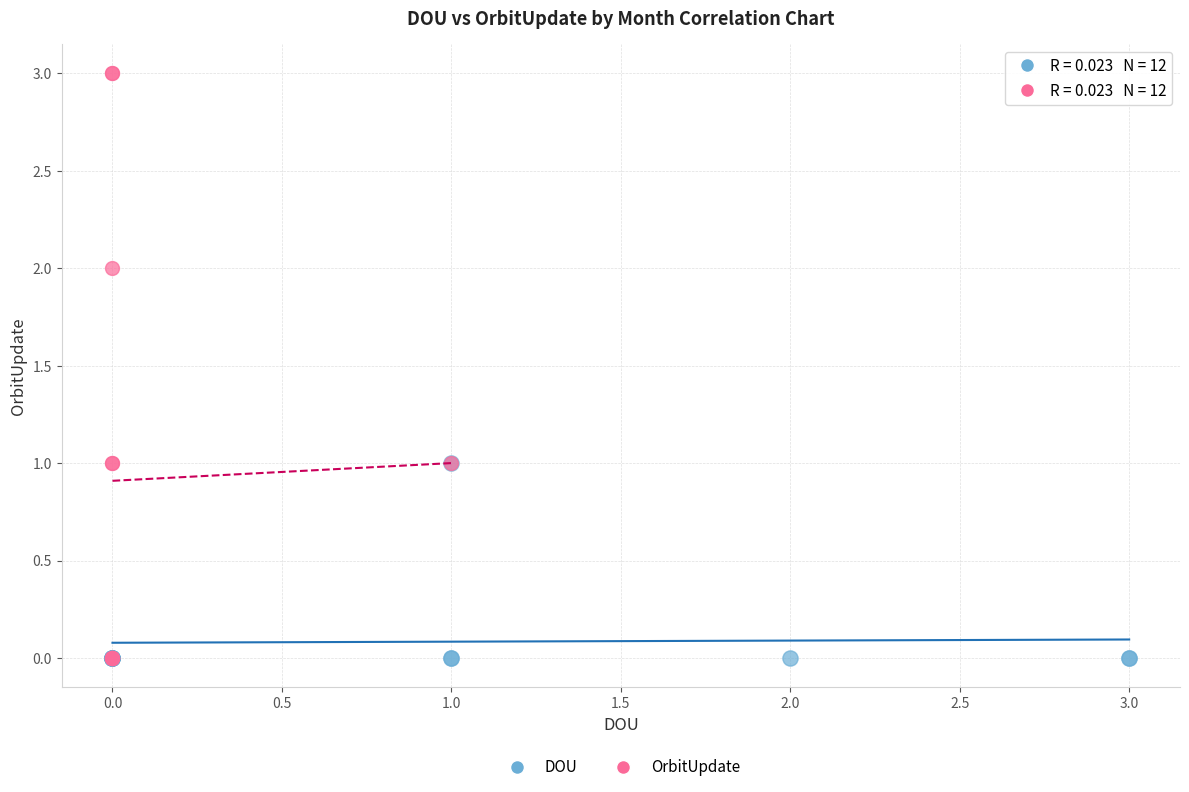

Which series reaches the maximum Y coordinate?

OrbitUpdate